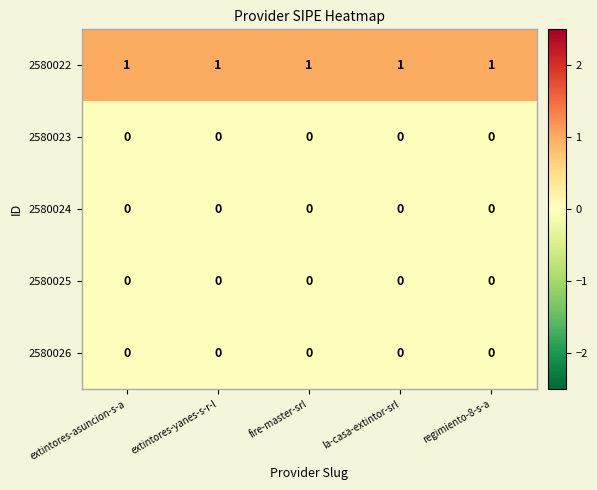

Which series has the largest total across all categories?

2580022